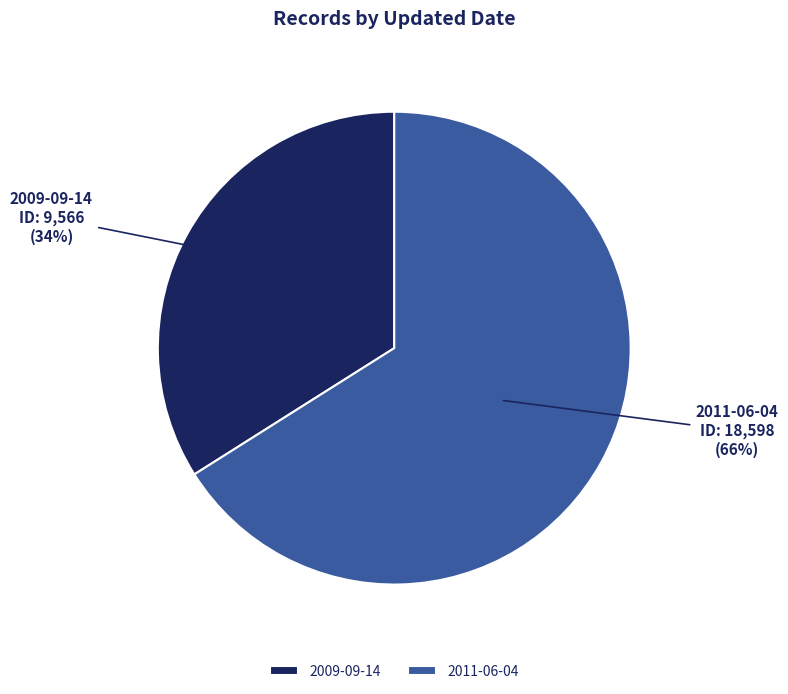

Is the sum of 2009-09-14 and 2011-06-04 greater than half?

Yes